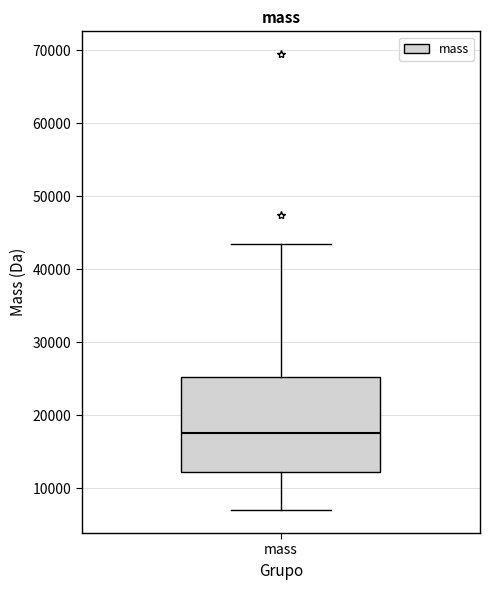

Read this box plot against the y-axis: the position of the median line, the range covered by the box, and the ends of both whiskers. The values are not printed on the chart, so give them approximately, as read against the axis.

median 18000, box 12000 to 25000, whiskers 7000 to 43000